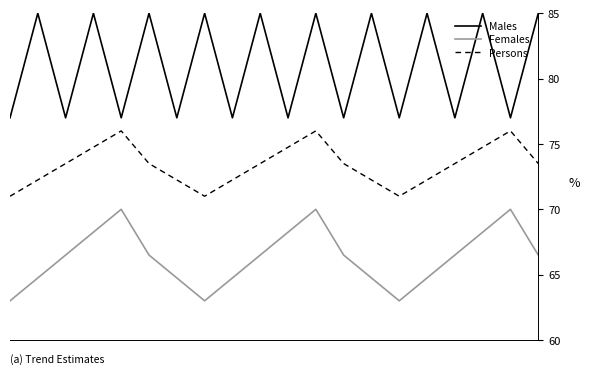

What is the maximum value shown in the chart?

85.0